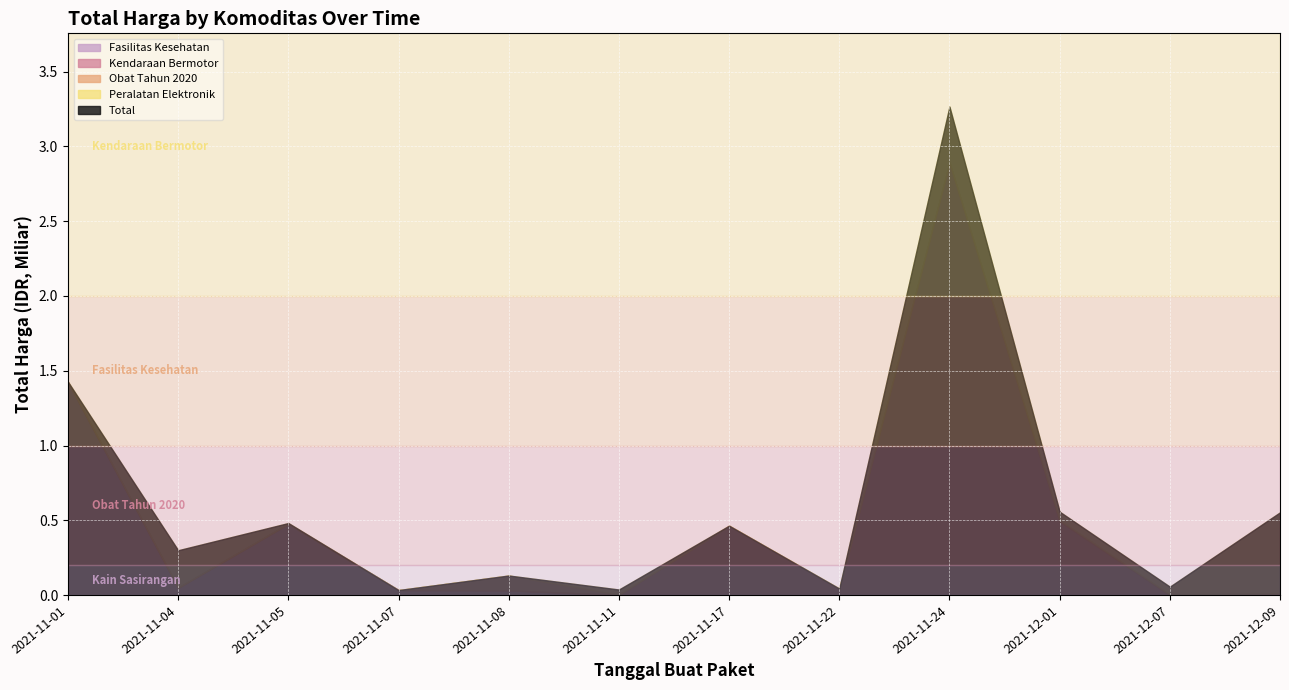

What is the sum of all Obat Tahun 2020 values?

133400770